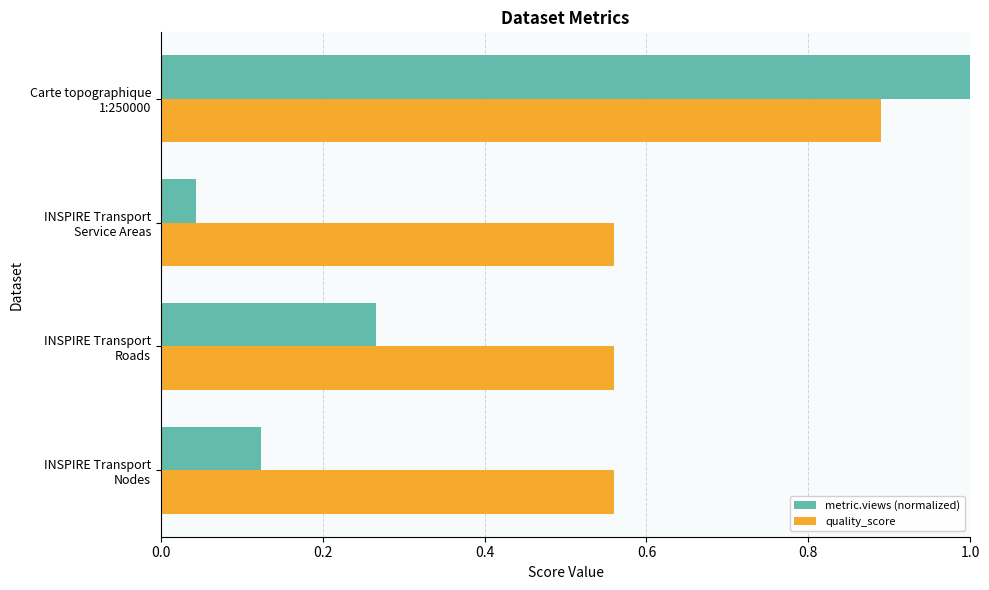

Rank the series by their average value, from highest to lowest.

quality_score, metric.views (normalized)